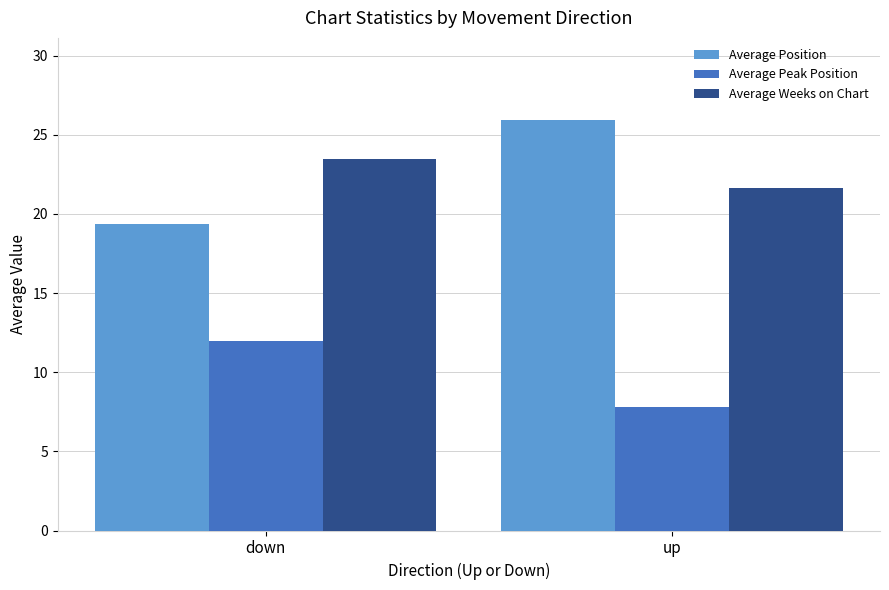

What is the difference between the maximum and minimum values in the Average Peak Position series?

4.1